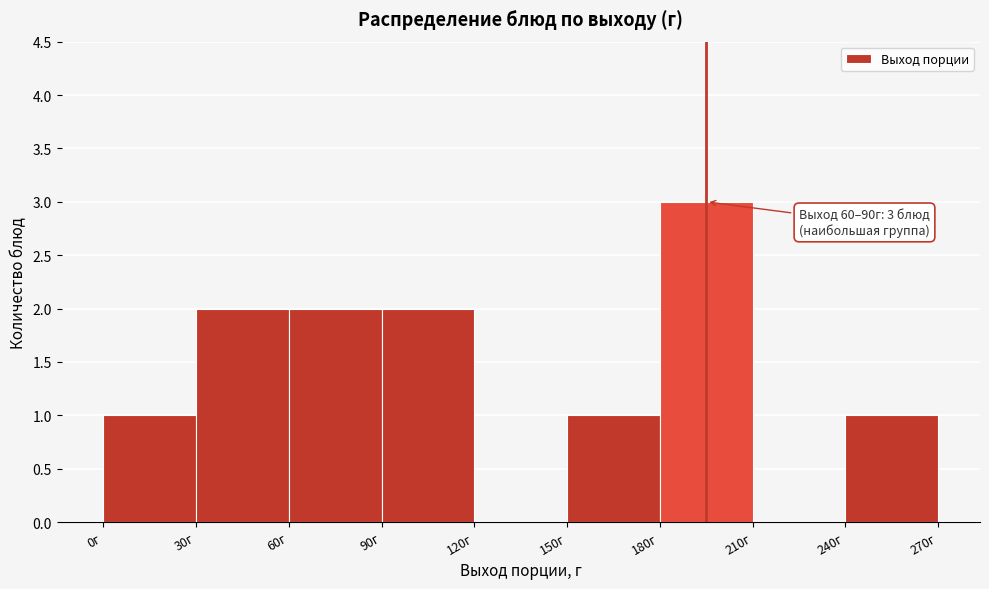

Which range on the x-axis has the tallest bar?

180 to 210